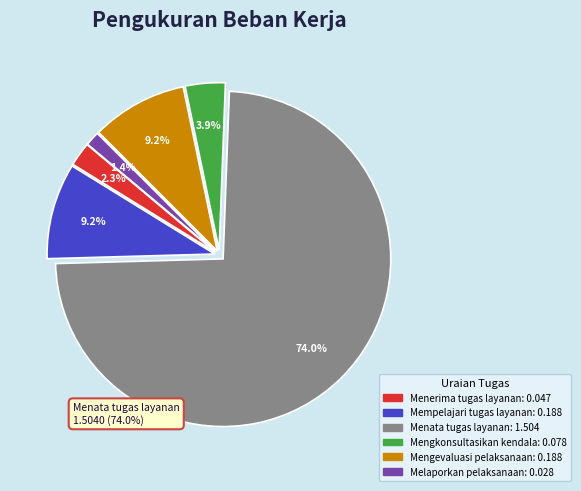

Is there a majority slice in this chart?

Yes